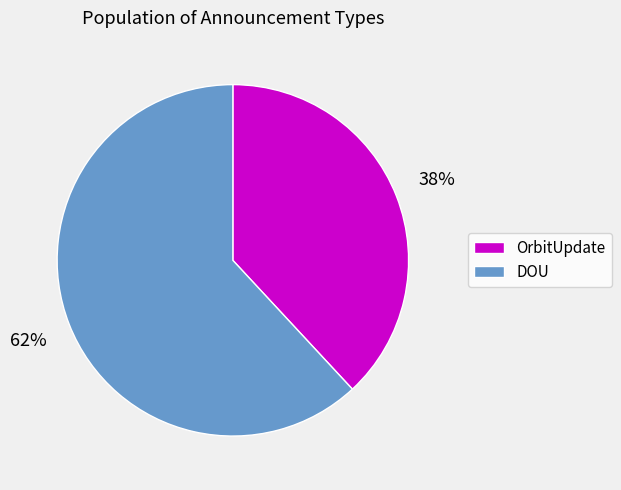

Is there a majority slice in this chart?

Yes